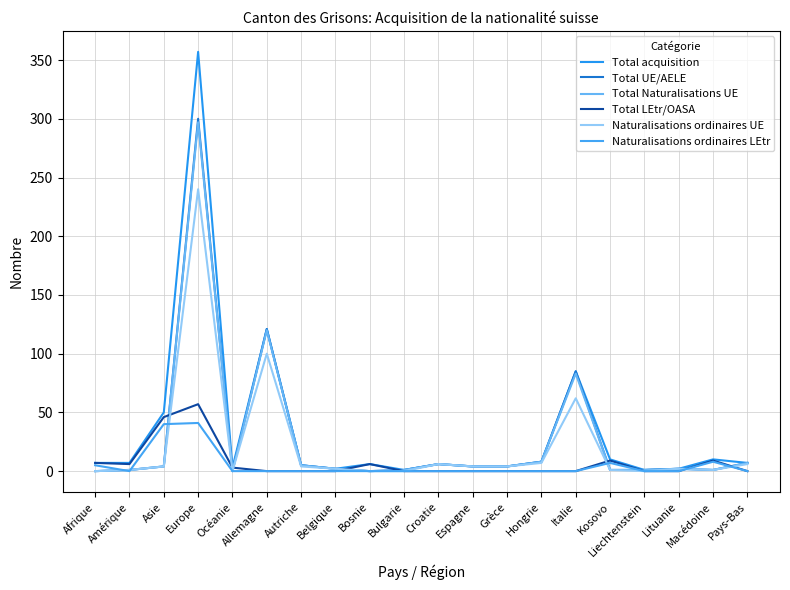

What are all the series names shown in the legend?

Total acquisition, Total UE/AELE, Total Naturalisations UE, Total LEtr/OASA, Naturalisations ordinaires UE, Naturalisations ordinaires LEtr